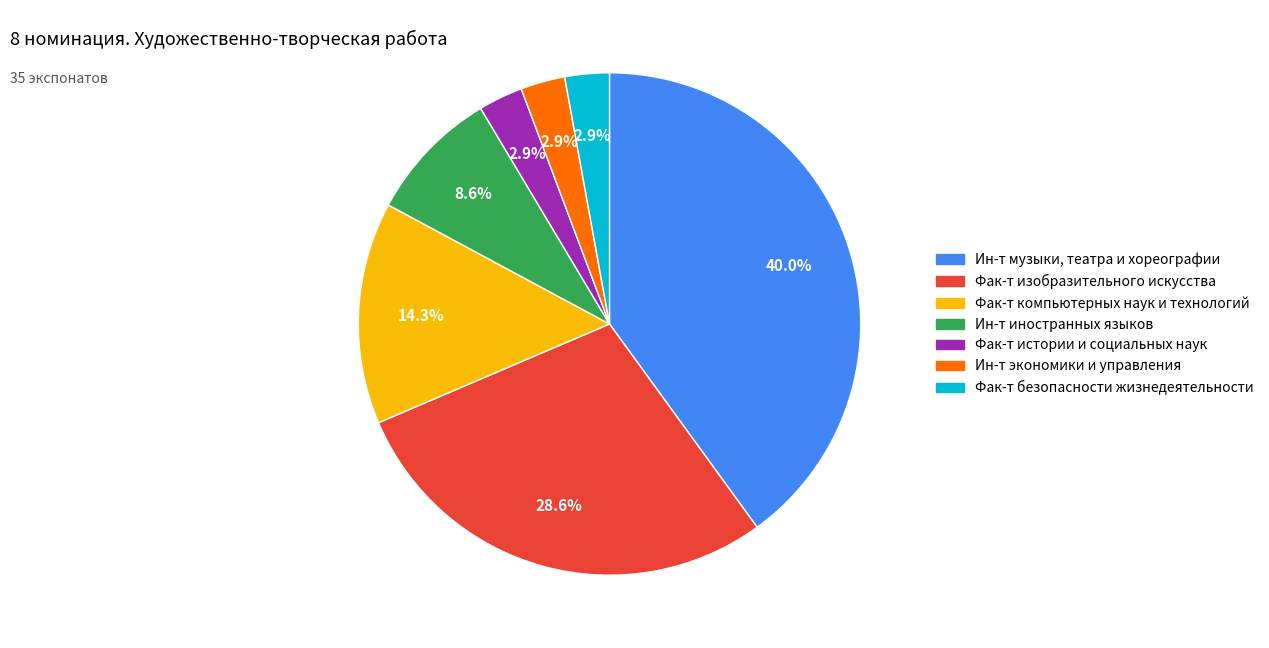

Is there a majority slice in this chart?

No